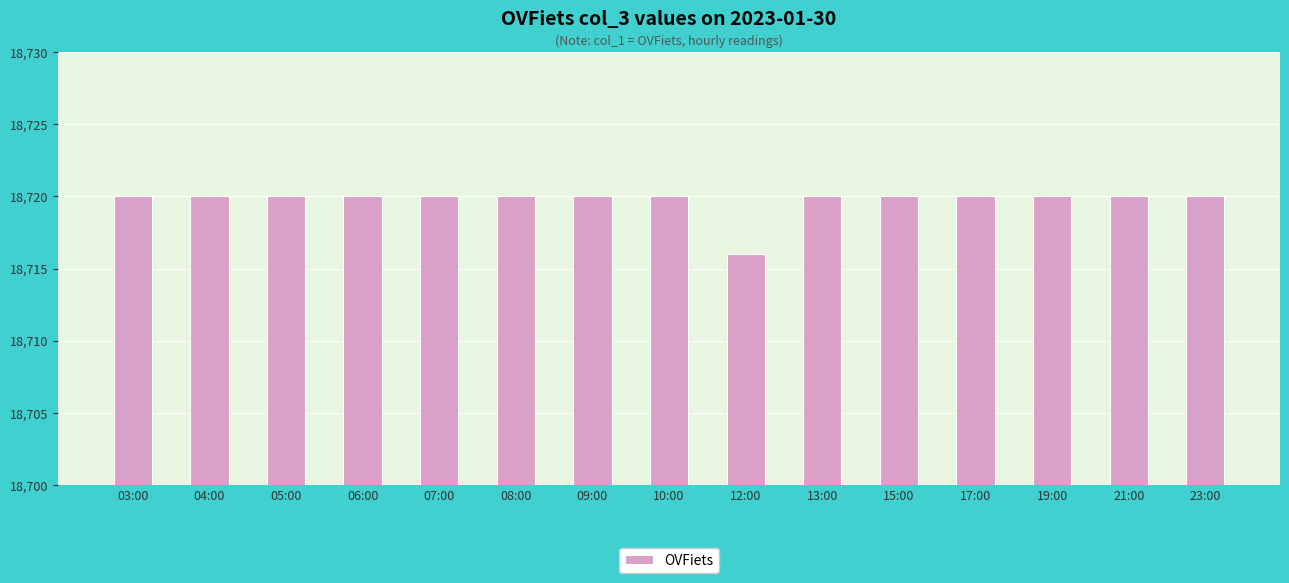

Reading left to right, what are all the values shown in this chart?

18720	18720	18720	18720	18720	18720	18720	18720	18716	18720	18720	18720	18720	18720	18720